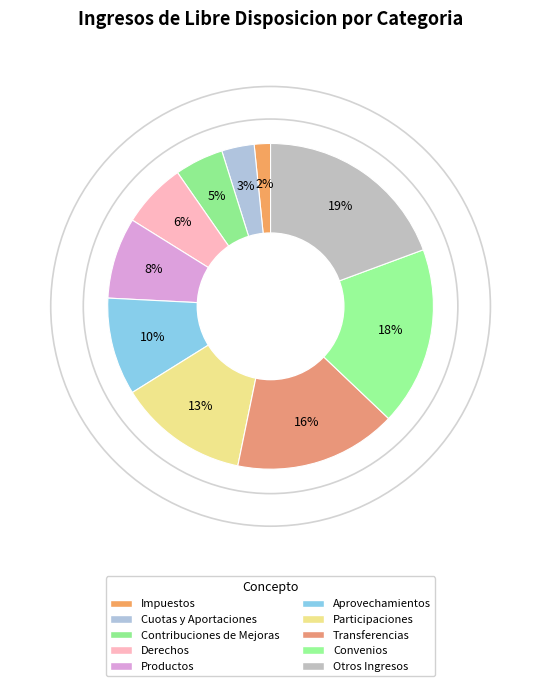

What is the smallest slice in the pie chart?

Impuestos